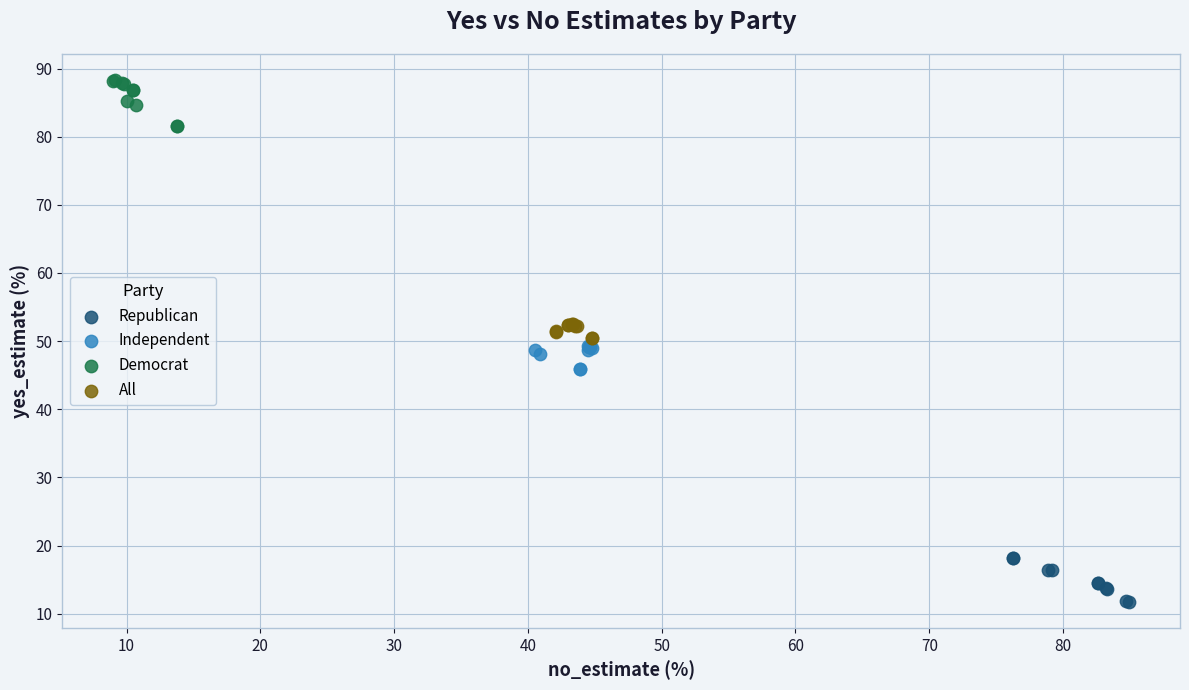

Which series reaches the maximum Y coordinate?

Democrat